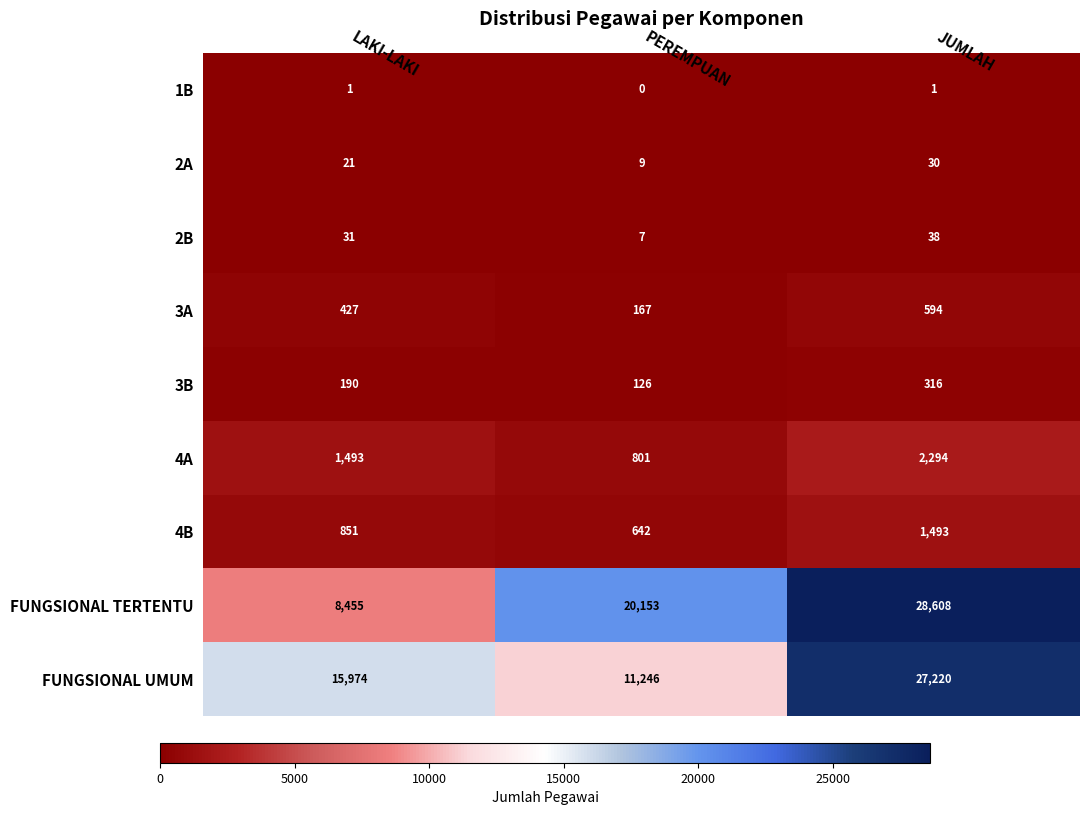

True or false: 3B has a value of 126 at PEREMPUAN.

True